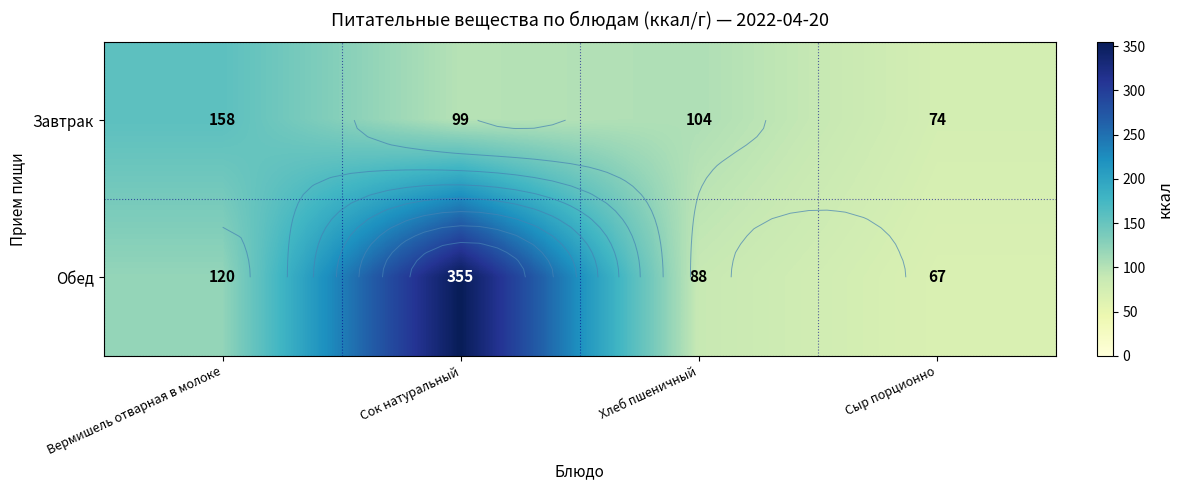

What is the difference between the maximum and minimum values in the Обед series?

288